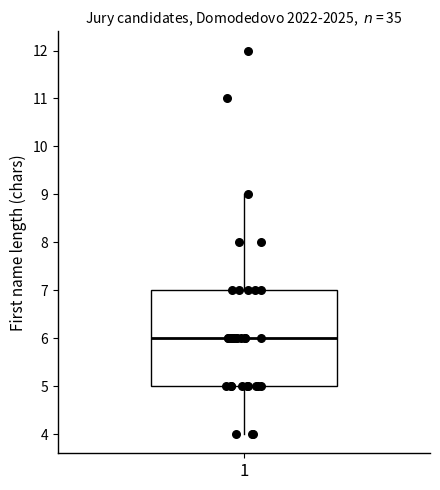

Where is the lower edge of the box at x = 1 on the y-axis? The values are not printed on the chart, so give them approximately, as read against the axis.

5